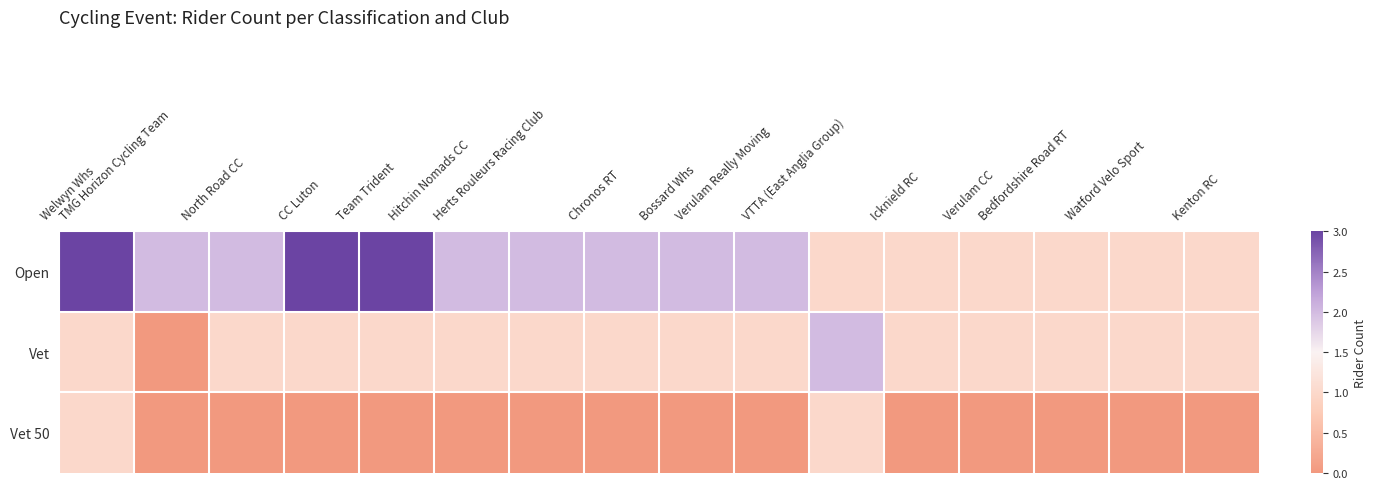

List the series in order of their overall mean, lowest first.

Vet 50, Vet, Open